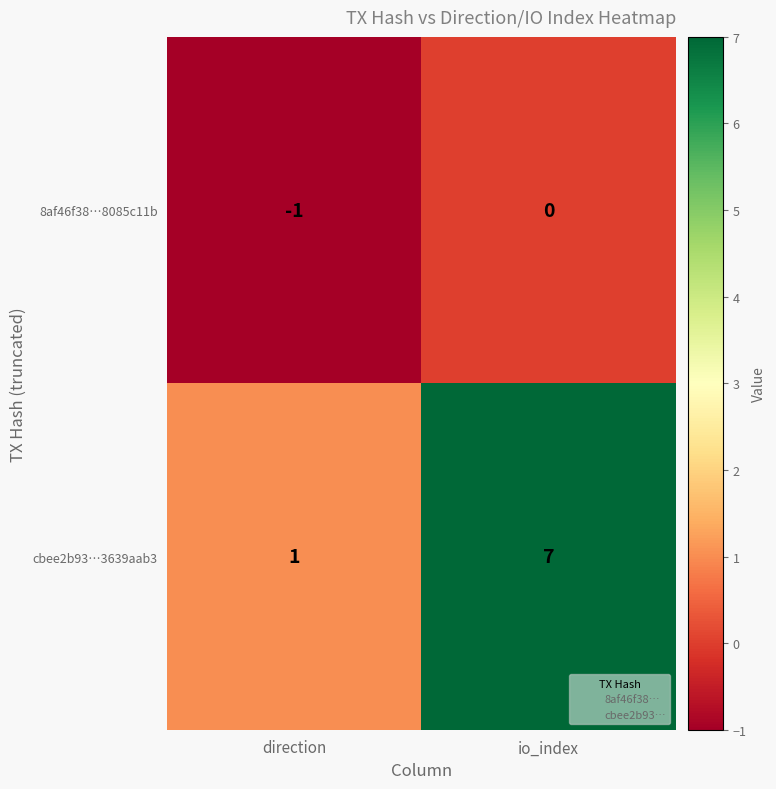

List the series in order of their peak value, highest first.

cbee2b93…3639aab3, 8af46f38…8085c11b